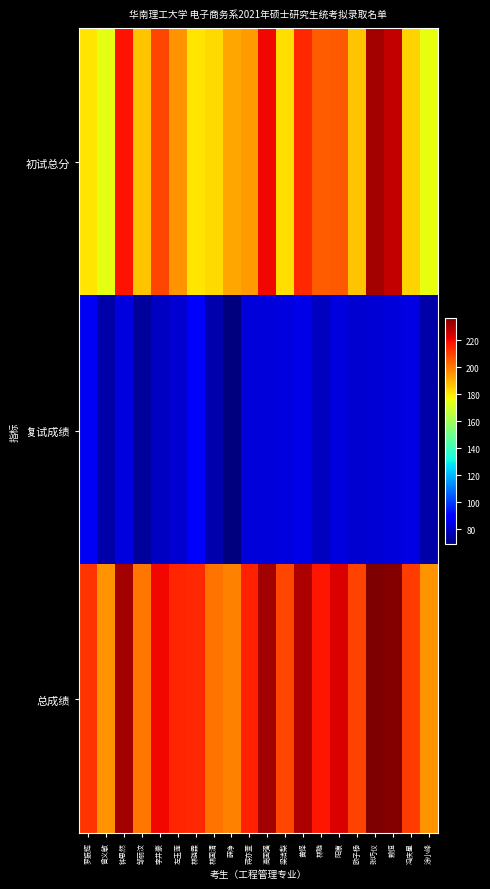

Which series has the widest spread of values?

初试总分